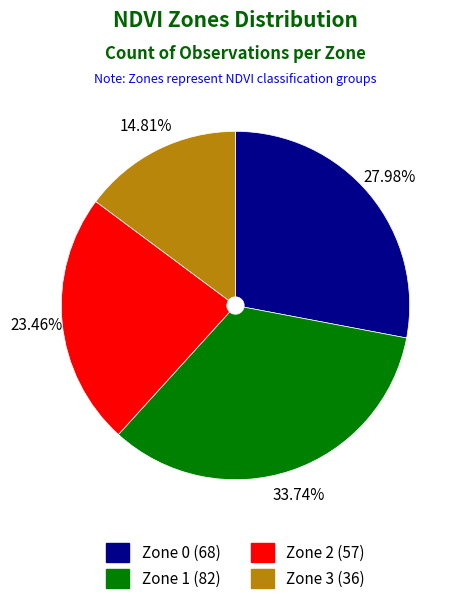

What is the ratio of the value at Zone 1 to the value at Zone 3?

2.3